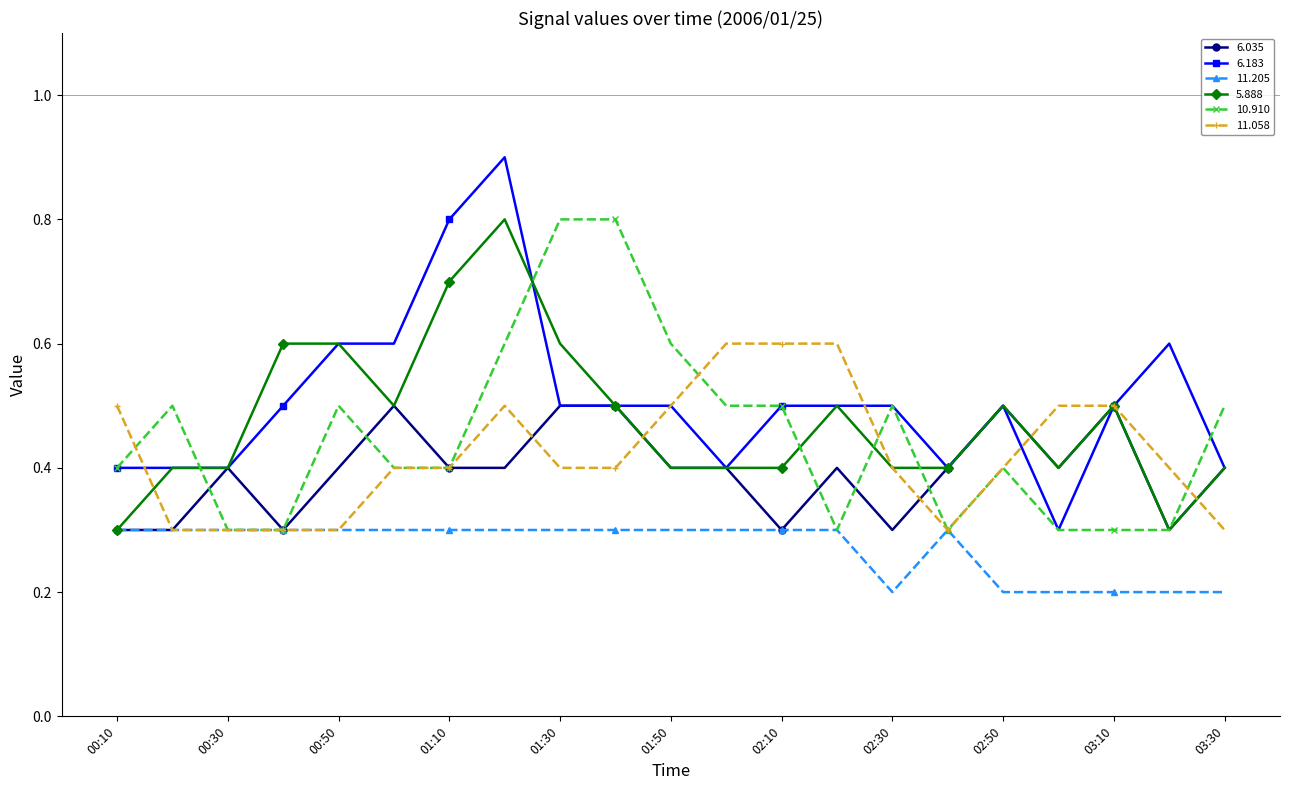

Which series ends up on top after the final intersection of 11.058 and 6.035?

6.035